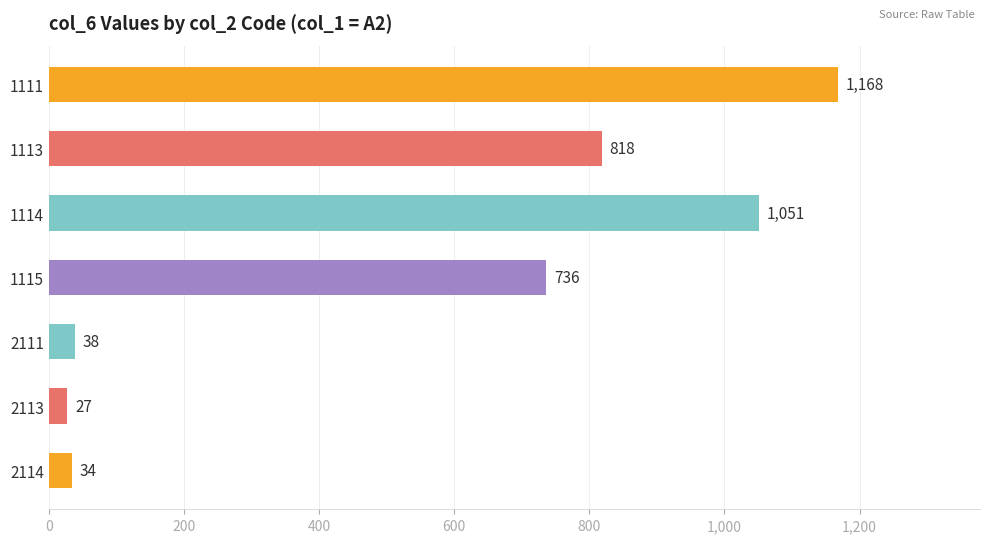

Between 1114 and 1113, which is larger?

1114